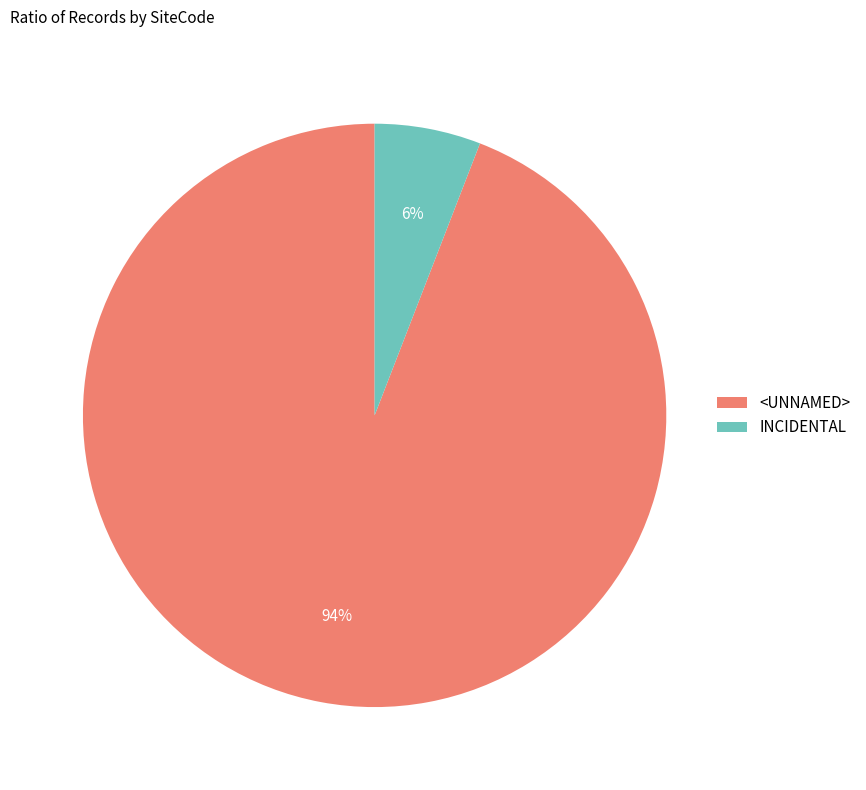

To the nearest percent, what is the difference between the INCIDENTAL and <UNNAMED> slice percentages?

88%